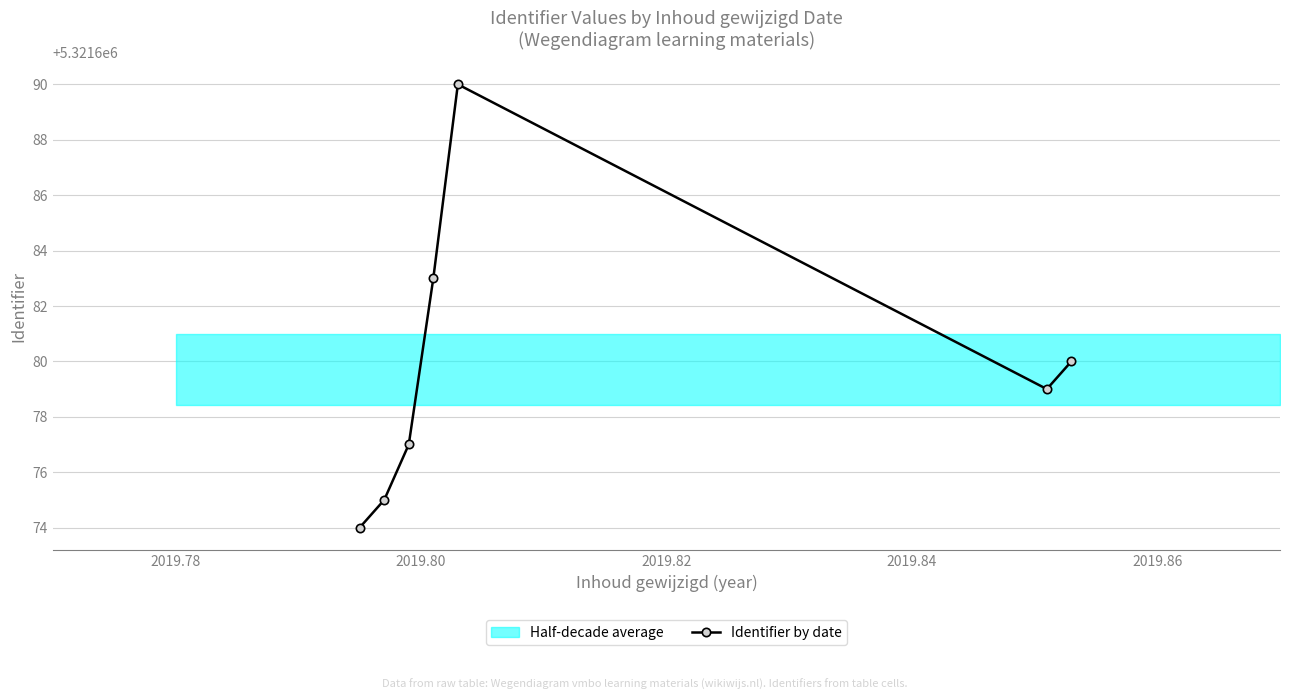

True or false: there are more than 0 points higher than both neighbors.

True